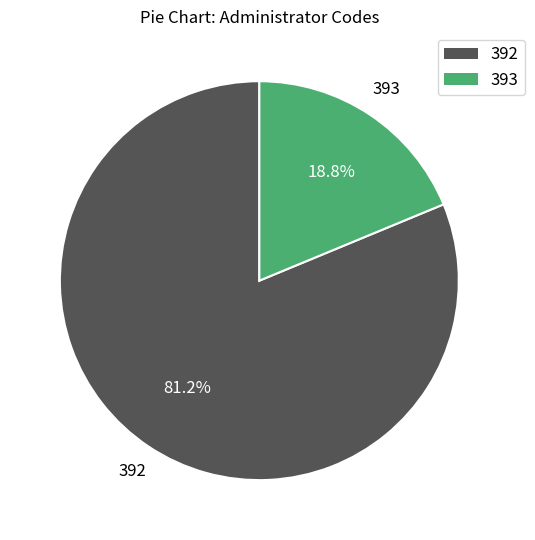

Is there any slice that represents more than half of the pie?

Yes